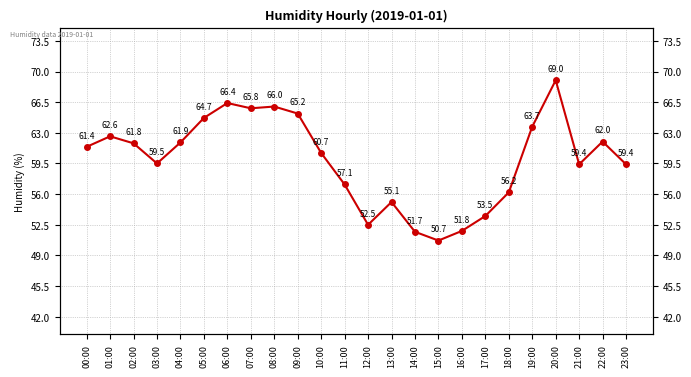

Rank the categories by value from highest to lowest.

20:00, 06:00, 08:00, 07:00, 09:00, 05:00, 19:00, 01:00, 22:00, 04:00, 02:00, 00:00, 10:00, 03:00, 21:00, 23:00, 11:00, 18:00, 13:00, 17:00, 12:00, 16:00, 14:00, 15:00